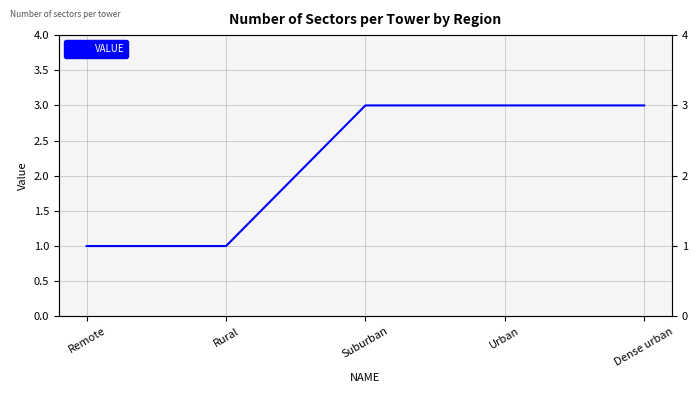

True or false: there are more than 0 points higher than both neighbors.

False